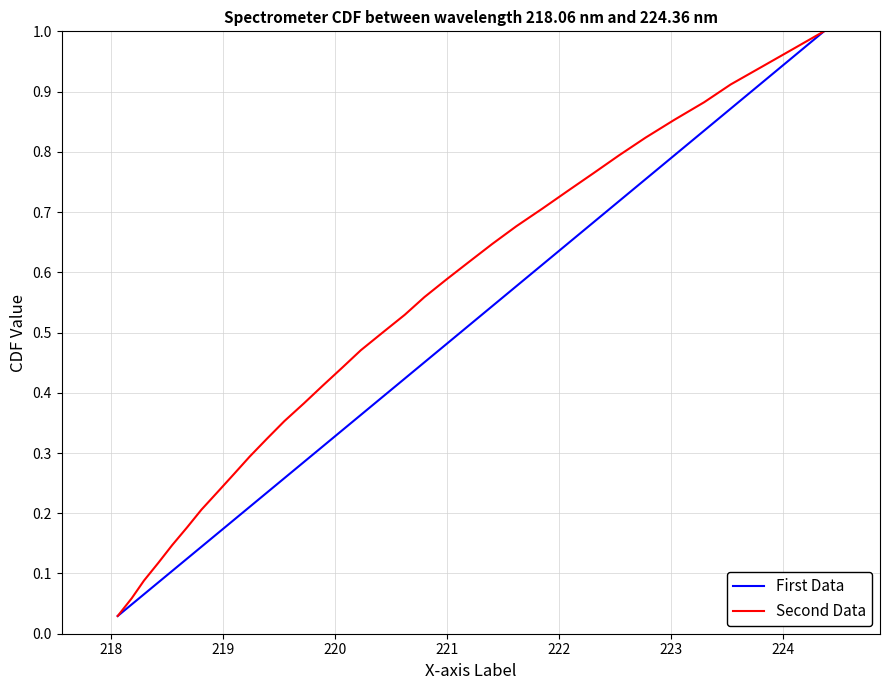

What is the maximum value shown in the chart?

1.0